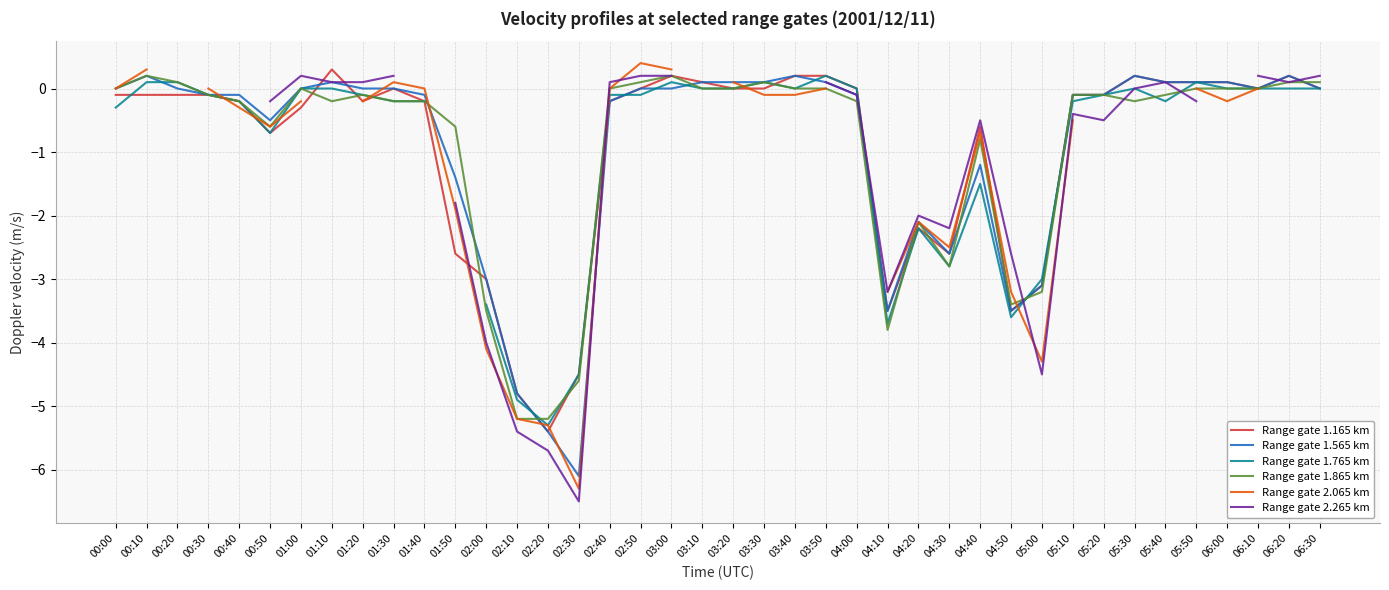

How many lines are shown in the chart?

6